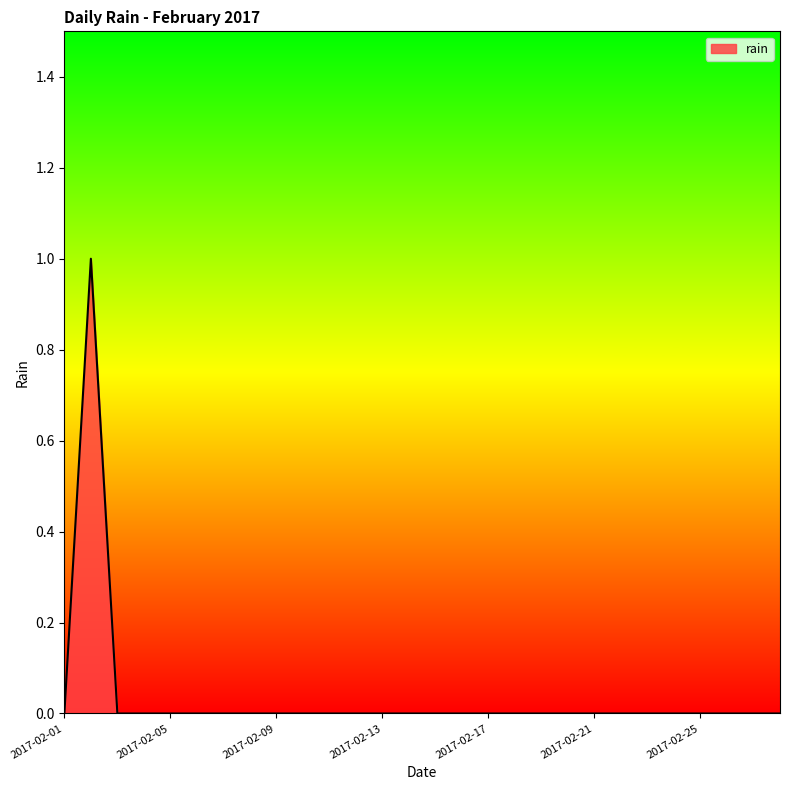

How many series are shown in this chart?

1